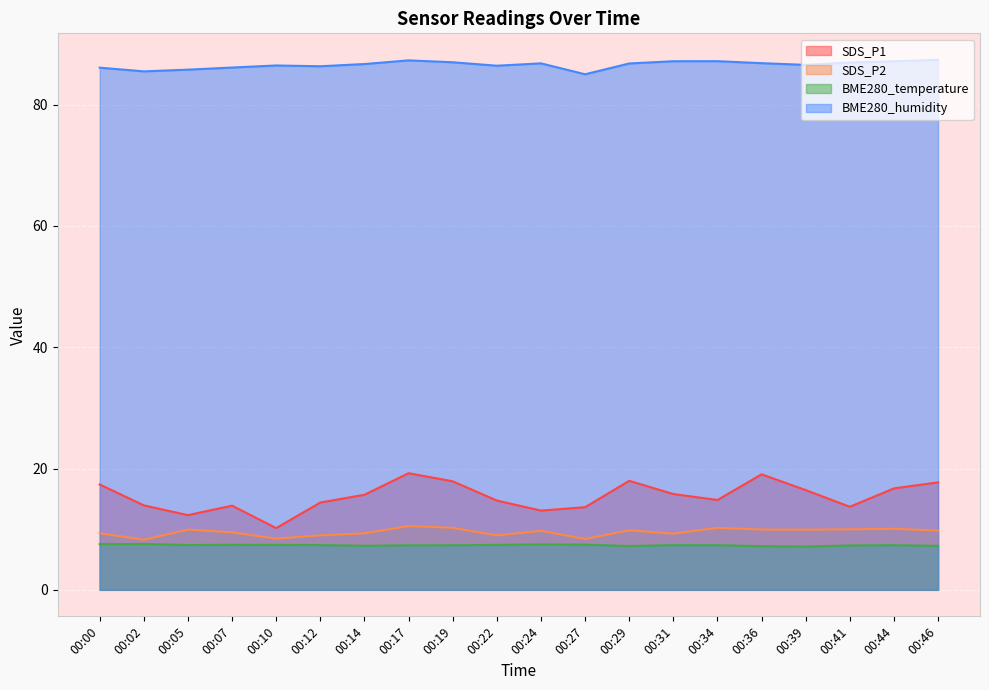

What is the value of the SDS_P1 point at the 5th from the left?

10.2